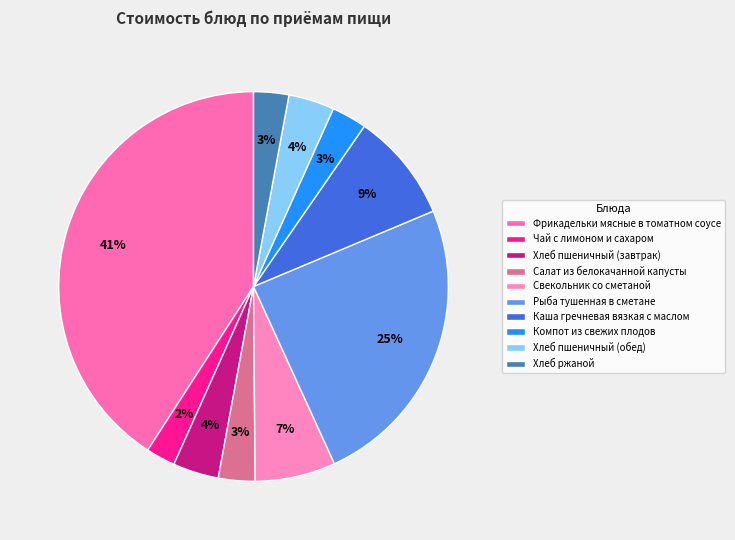

To the nearest percent, what percentage of the pie is Компот из свежих плодов?

3%